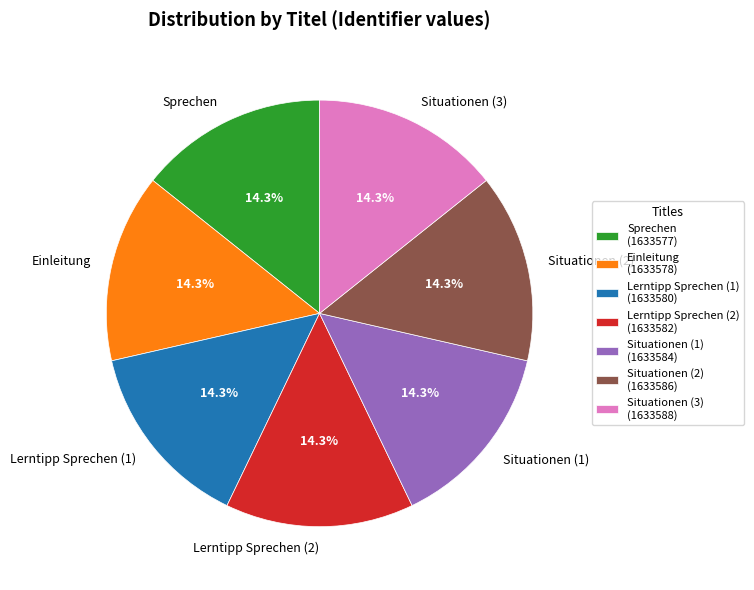

To the nearest percent, what is the average slice percentage?

14%